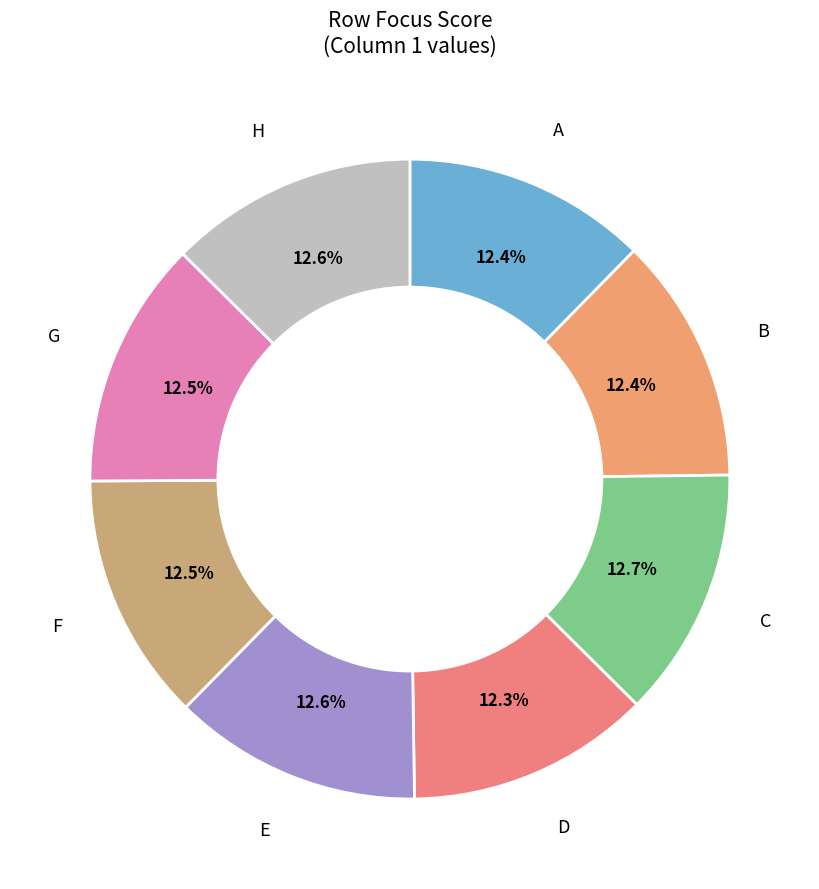

How many segments does this pie chart have?

8